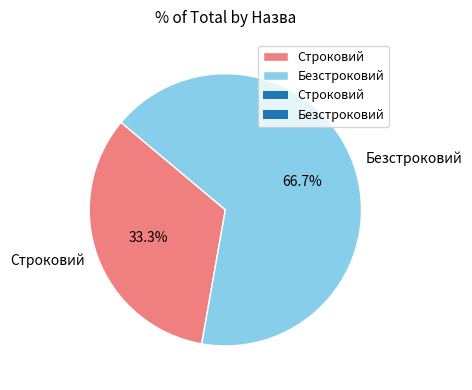

Which slice is the largest?

Безстроковий